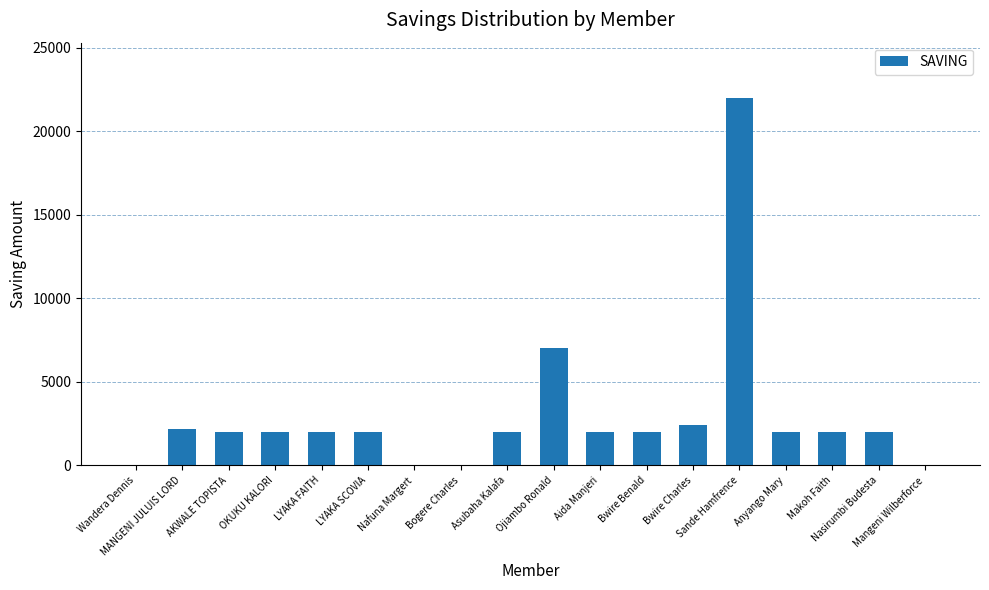

Is it true that the value at OKUKU KALORI is 2000?

True